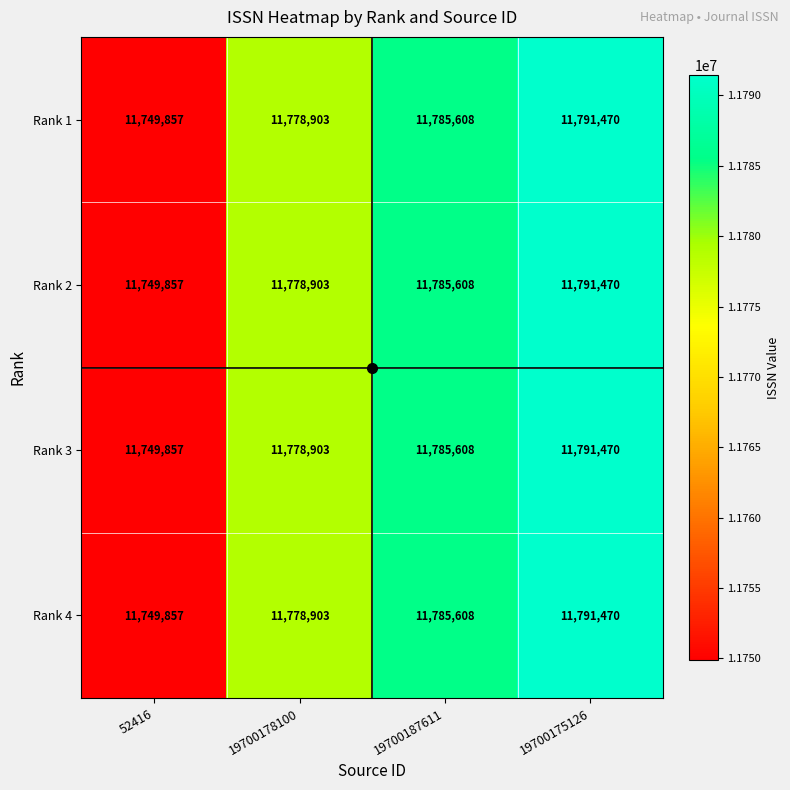

List the labels in order of Rank 3 value, smallest first.

52416, 19700178100, 19700187611, 19700175126